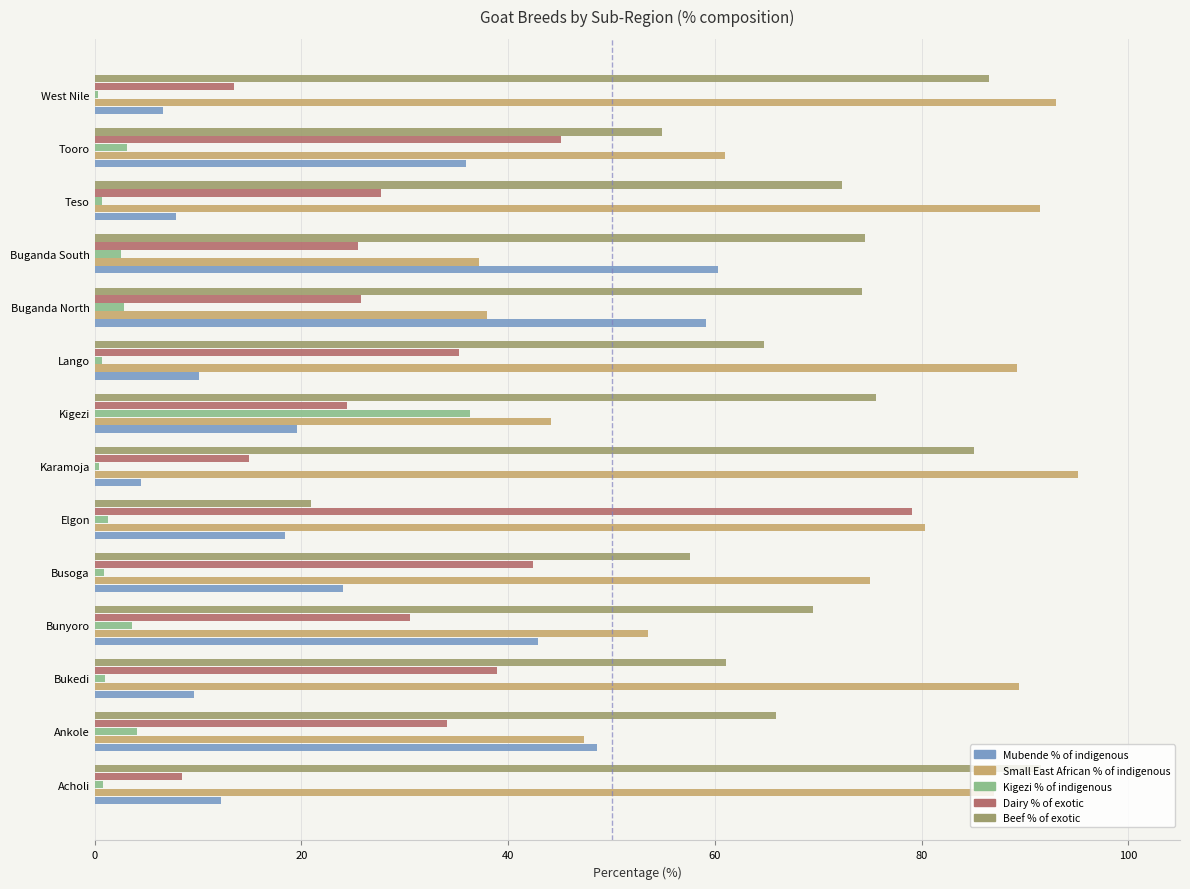

At Buganda North, list the series in order from largest to smallest.

Beef % of exotic, Mubende % of indigenous, Small East African % of indigenous, Dairy % of exotic, Kigezi % of indigenous